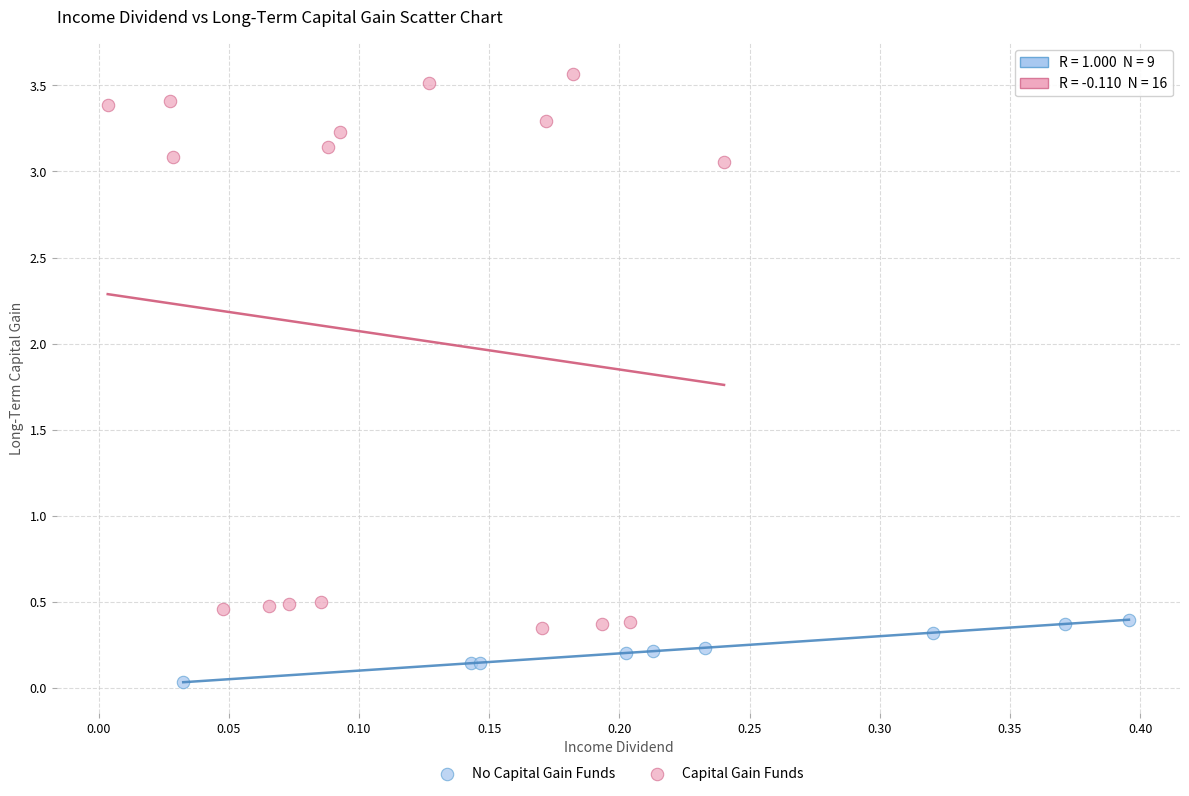

Which series contains the highest Y value?

Capital Gain Funds